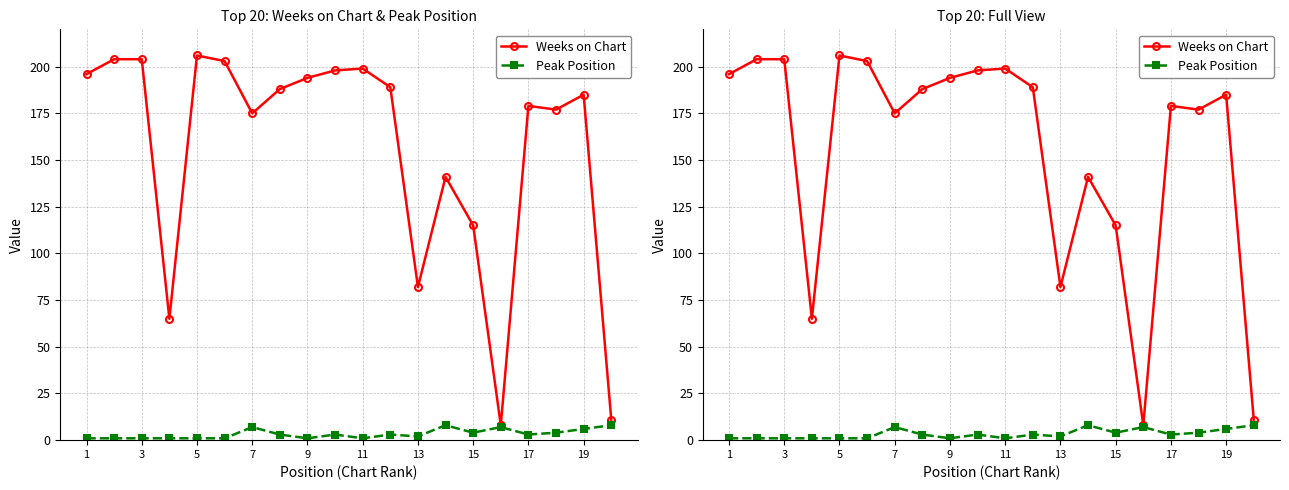

Is it true that Weeks on Chart equals 364 at 11?

False